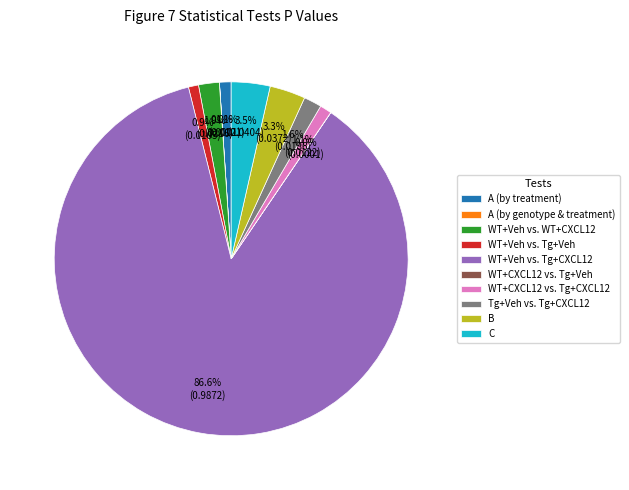

Is WT+Veh vs. Tg+CXCL12 the majority of the pie?

Yes